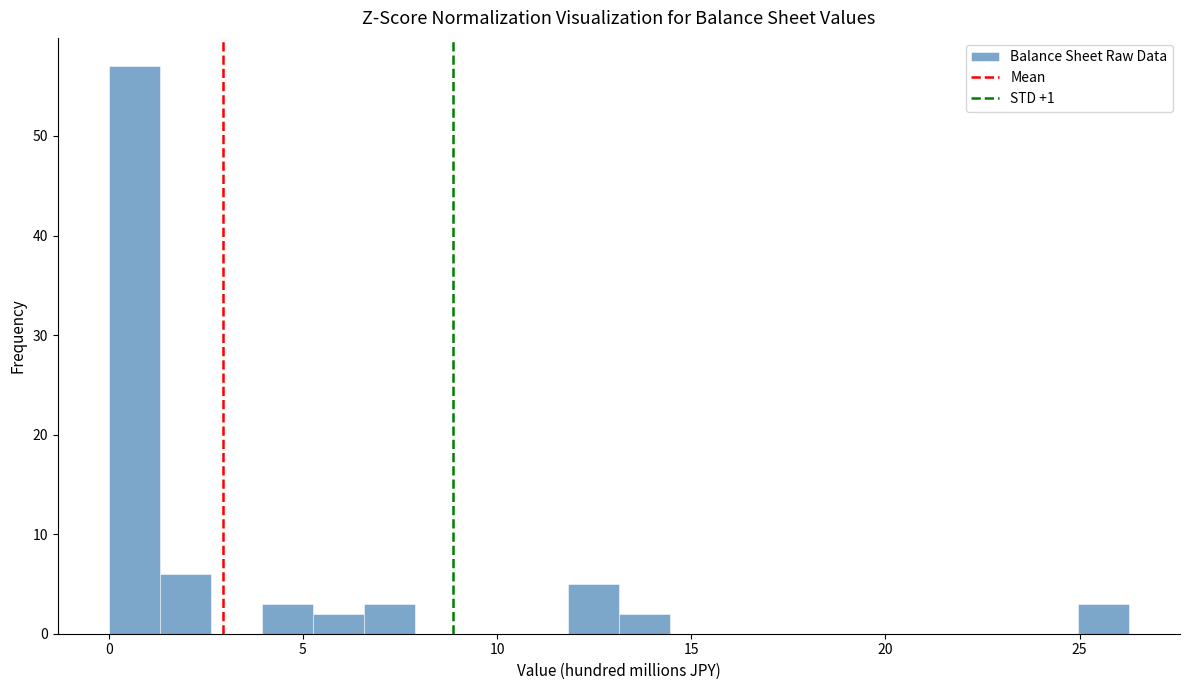

Around what value on the x-axis is the tallest bar? Give the approximate position of its centre, as read against the axis.

0.5